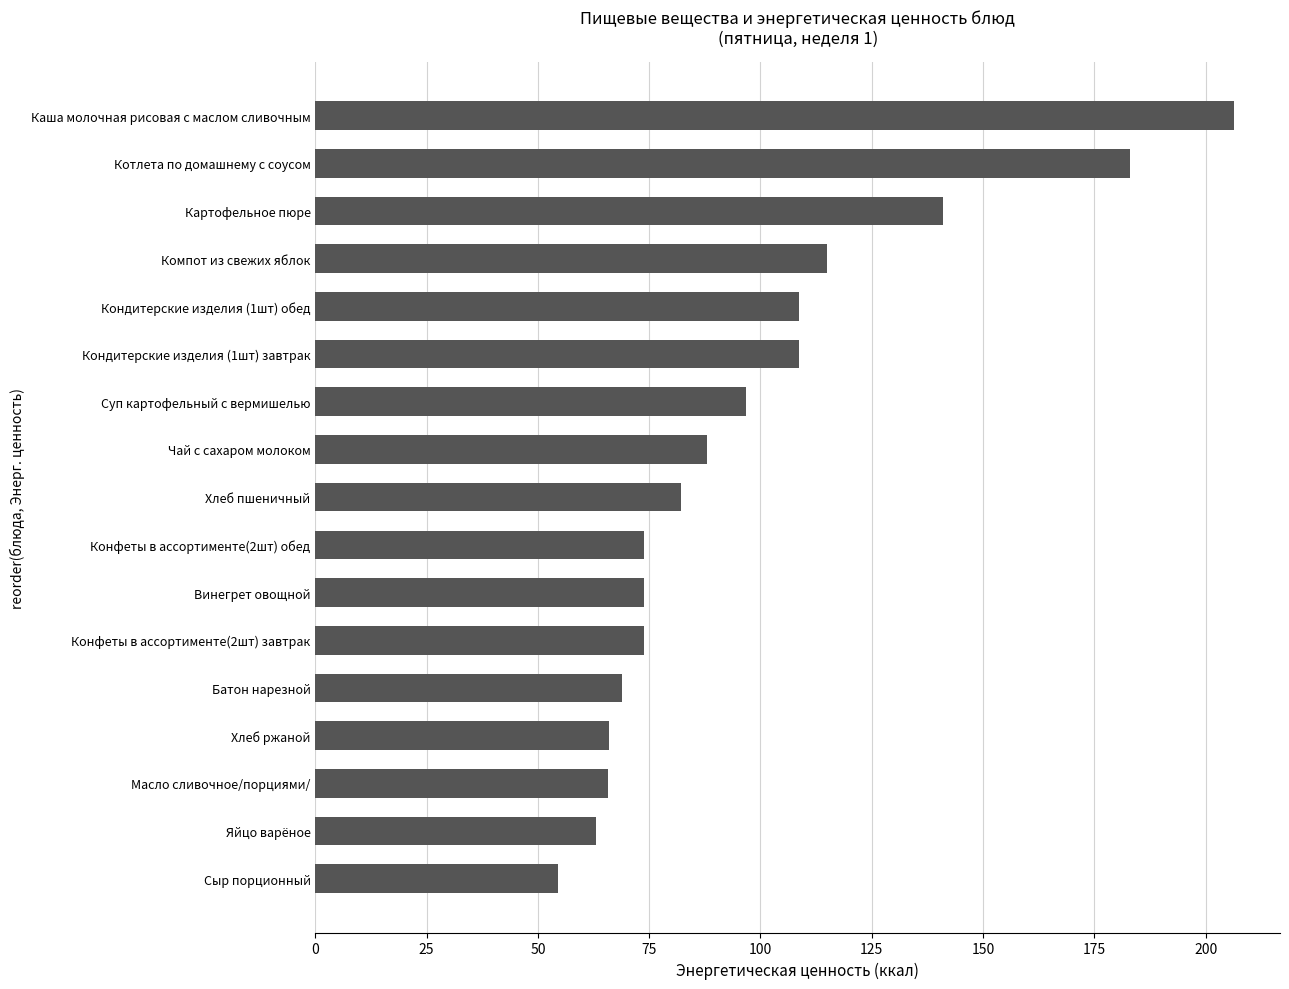

What is the change in value from Конфеты в ассортименте(2шт) обед to Картофельное пюре?

+67.2